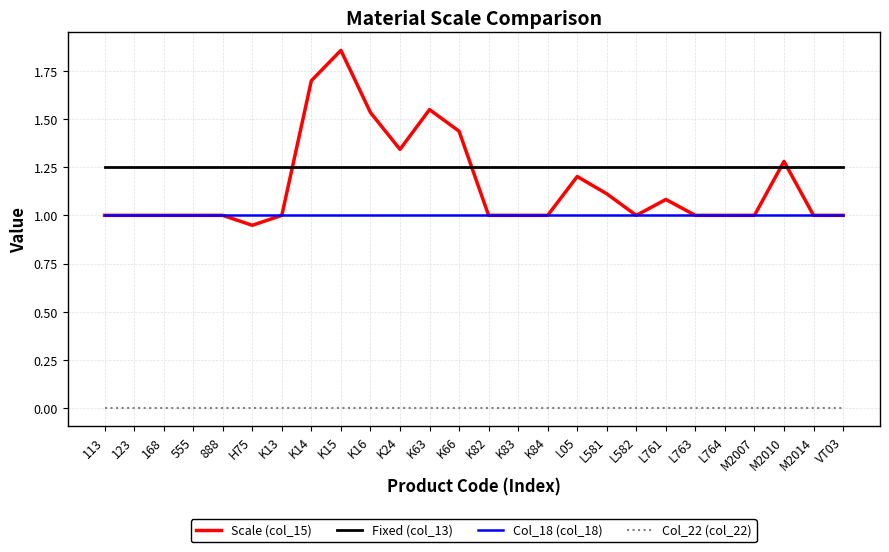

Read the Col_18 (col_18) value at K15.

1.0